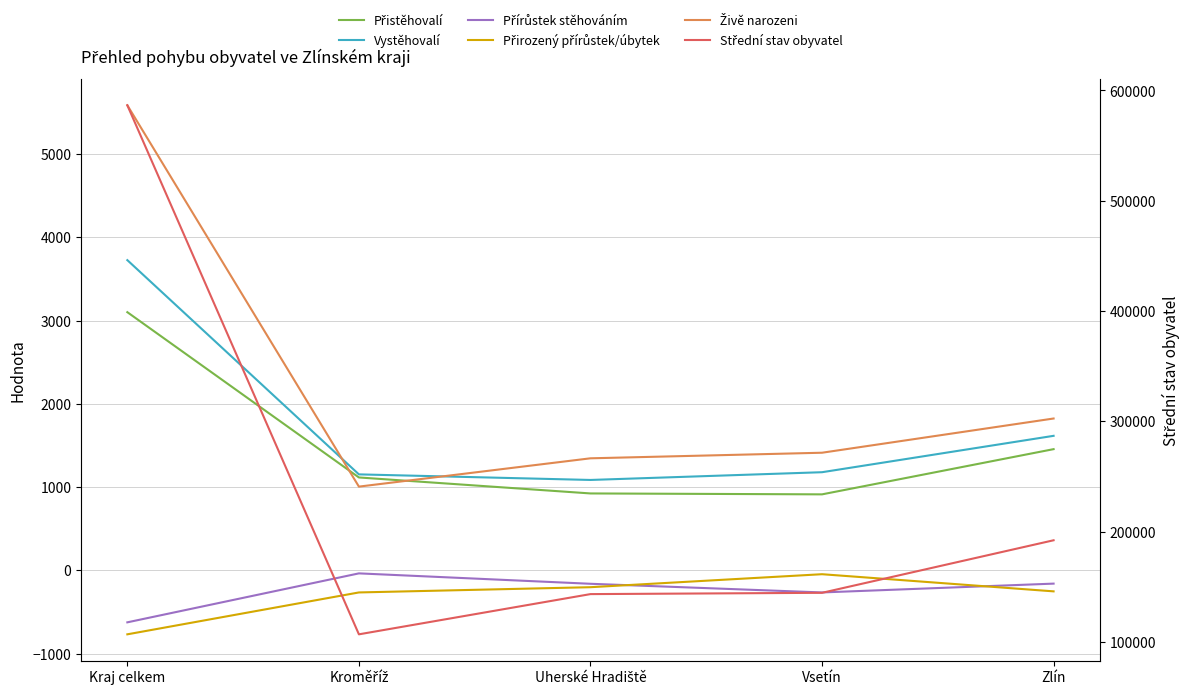

What is the difference between the second highest and second lowest values in the Přirozený přírůstek/úbytek series?

63